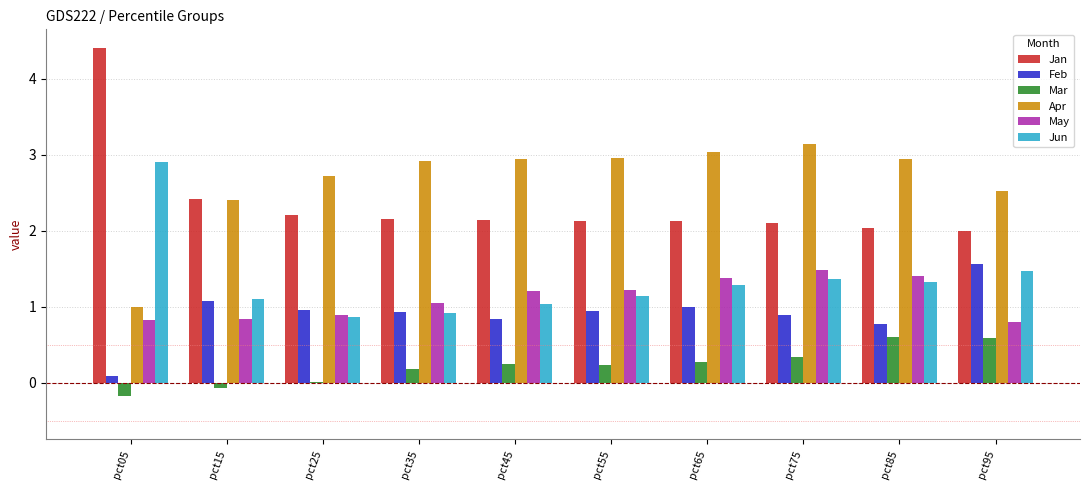

What is the sum of all May values?

11.1